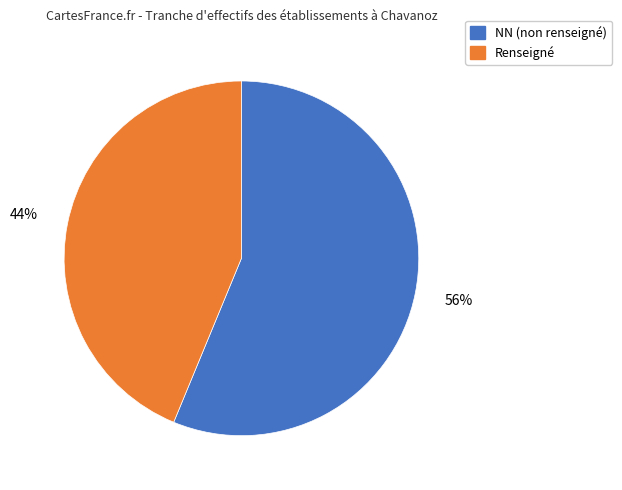

To the nearest percent, what portion does Renseigné represent?

44%